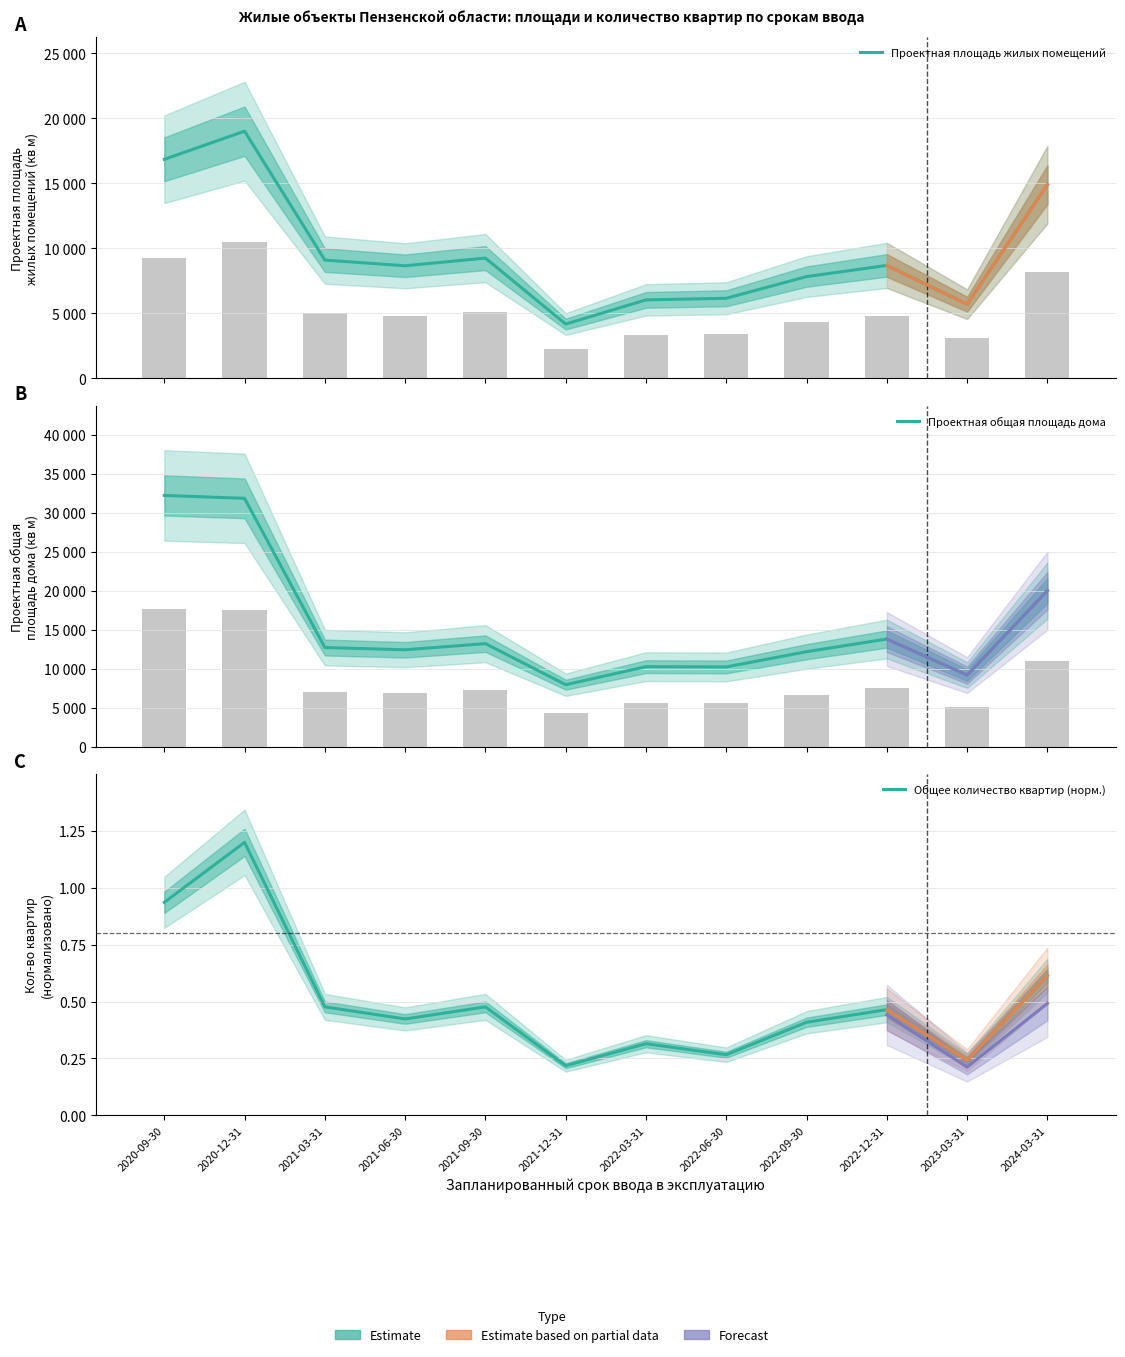

Reading left to right, transcribe all the data shown in this chart.

Проектная площадь жилых помещений: 2020-09-30=16847.0	2020-12-31=19011.0	2021-03-31=9098.0	2021-06-30=8661.0	2021-09-30=9252.0	2021-12-31=4177.0	2022-03-31=6037.0	2022-06-30=6162.0	2022-09-30=7829.0	2022-12-31=8688.0	2023-03-31=5705.0	2024-03-31=14896.0
Проектная общая площадь дома: 2020-09-30=32207.0	2020-12-31=31835.0	2021-03-31=12721.0	2021-06-30=12433.0	2021-09-30=13219.0	2021-12-31=7959.0	2022-03-31=10269.0	2022-06-30=10236.0	2022-09-30=12187.0	2022-12-31=13807.0	2023-03-31=9188.0	2024-03-31=20002.0
Общее количество квартир (норм.): 2020-09-30=0.9	2020-12-31=1.2	2021-03-31=0.5	2021-06-30=0.4	2021-09-30=0.5	2021-12-31=0.2	2022-03-31=0.3	2022-06-30=0.3	2022-09-30=0.4	2022-12-31=0.5	2023-03-31=0.2	2024-03-31=0.6